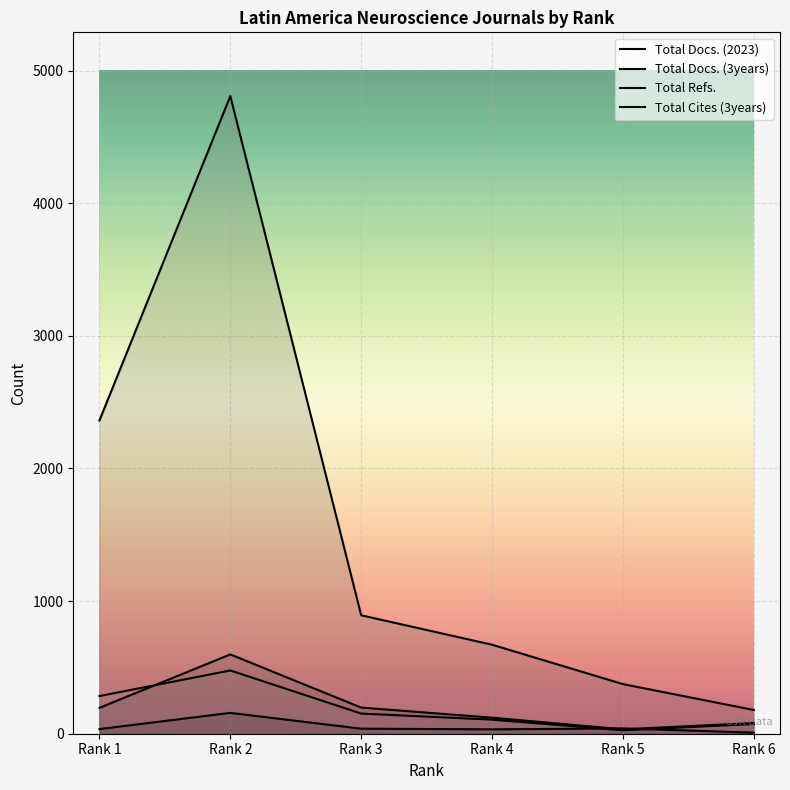

Does the chart display data point markers on the line(s)?

No